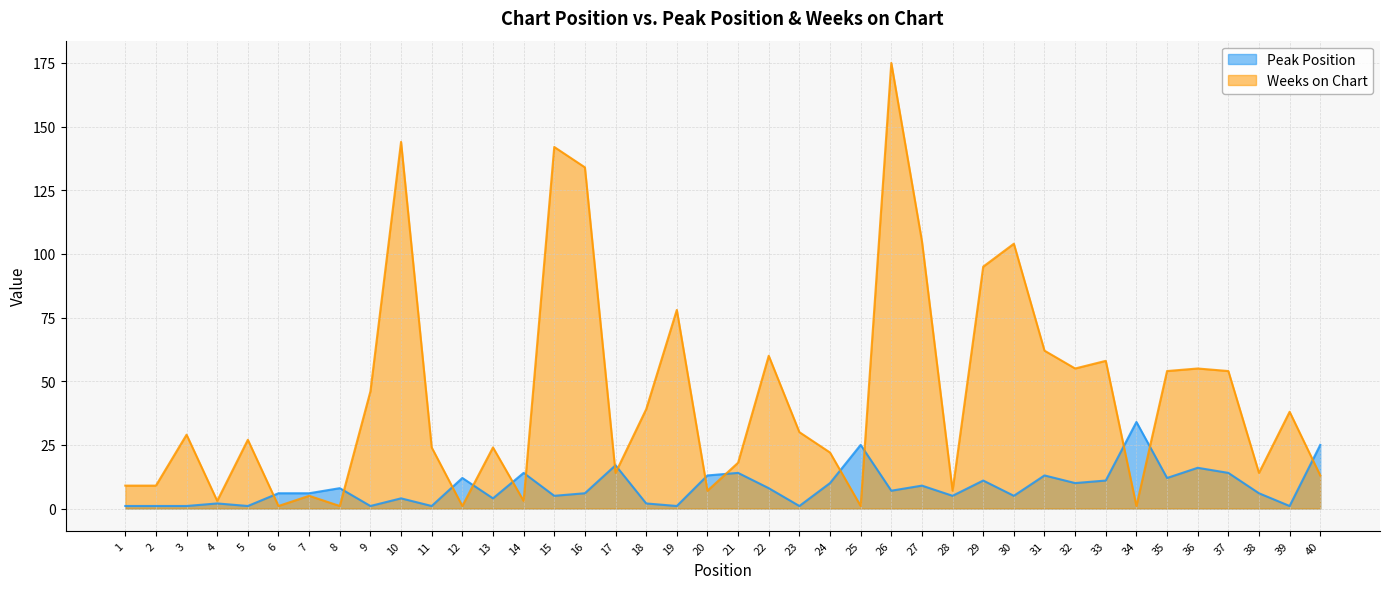

List the labels in order of Peak Position value, smallest first.

1, 2, 3, 5, 9, 11, 19, 23, 39, 4, 18, 10, 13, 15, 28, 30, 6, 7, 16, 38, 26, 8, 22, 27, 24, 32, 29, 33, 12, 35, 20, 31, 14, 21, 37, 36, 17, 25, 40, 34